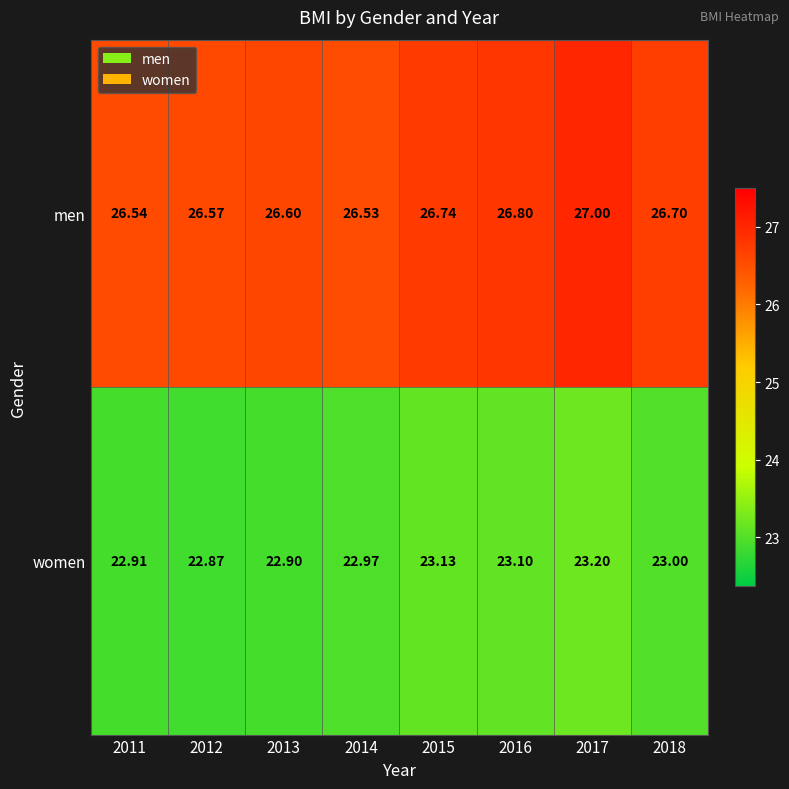

Which category has the highest value across all series?

2017